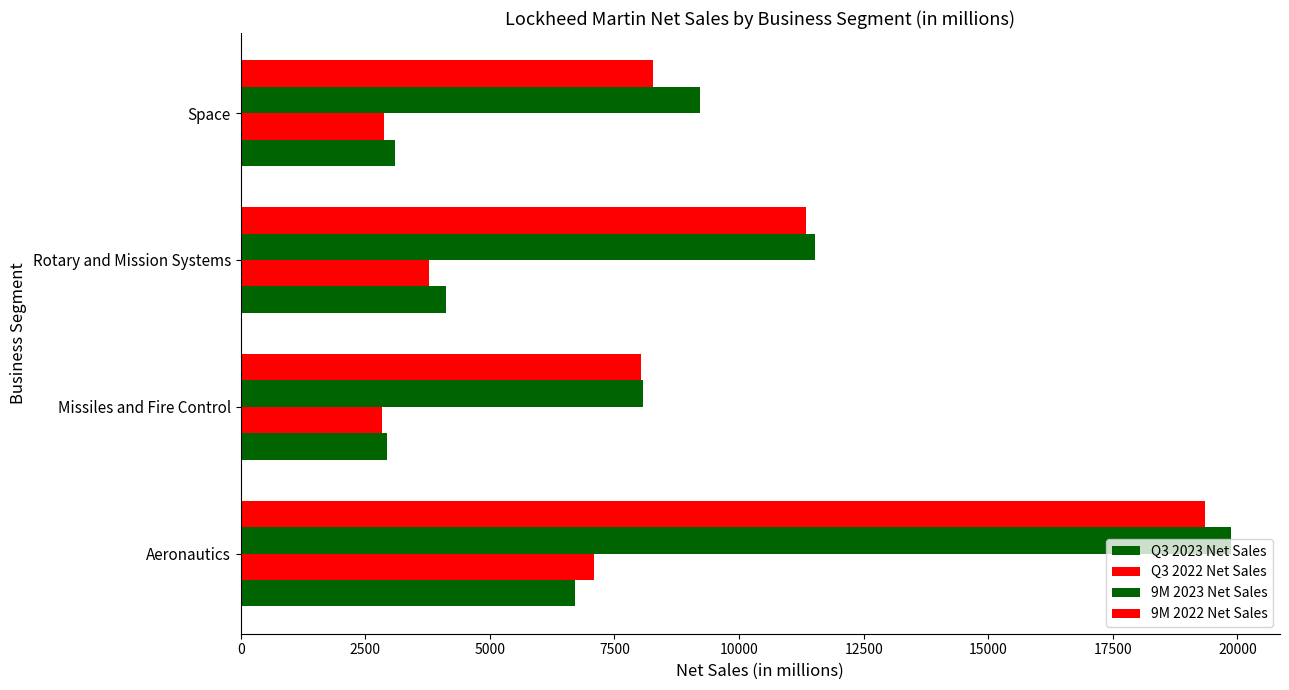

Which series has the largest total across all categories?

9M 2023 Net Sales